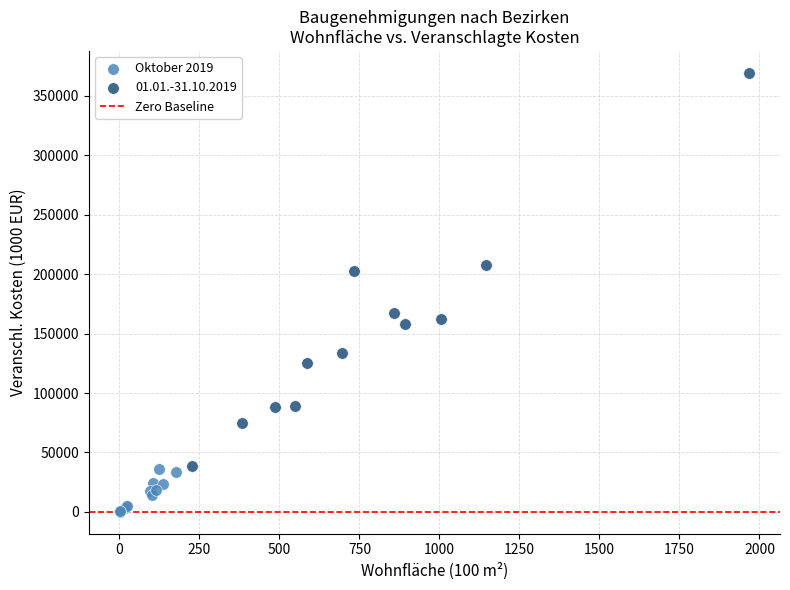

Which series reaches the maximum Y coordinate?

01.01.-31.10.2019